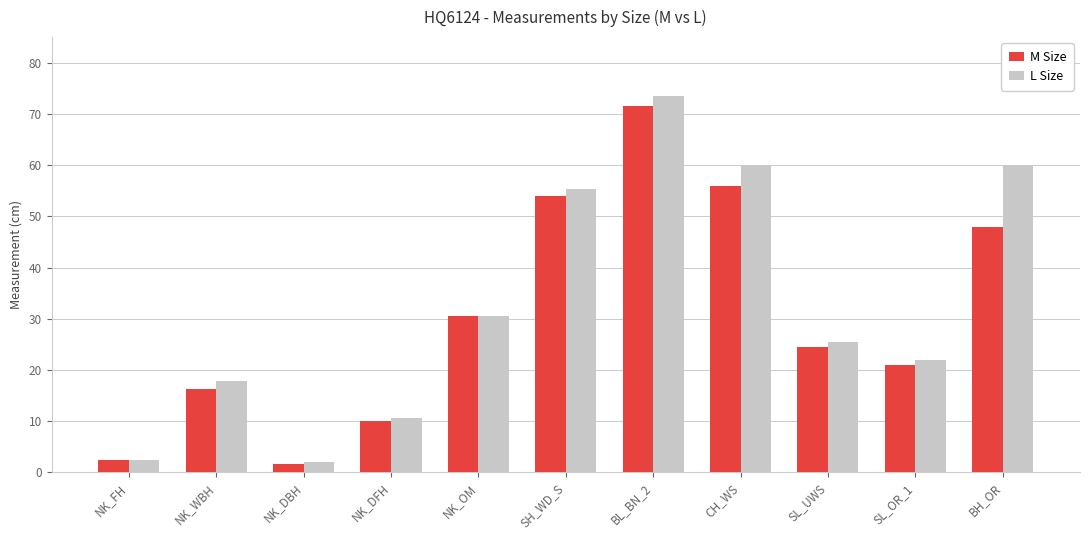

Does the chart contain stacked bars?

No